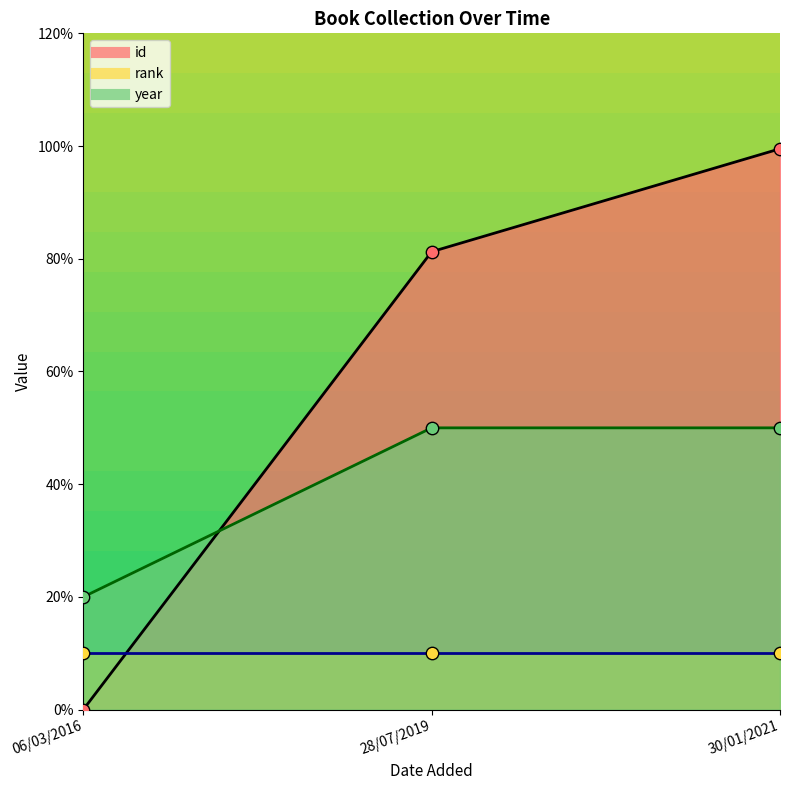

Which series contains the highest Y value?

id